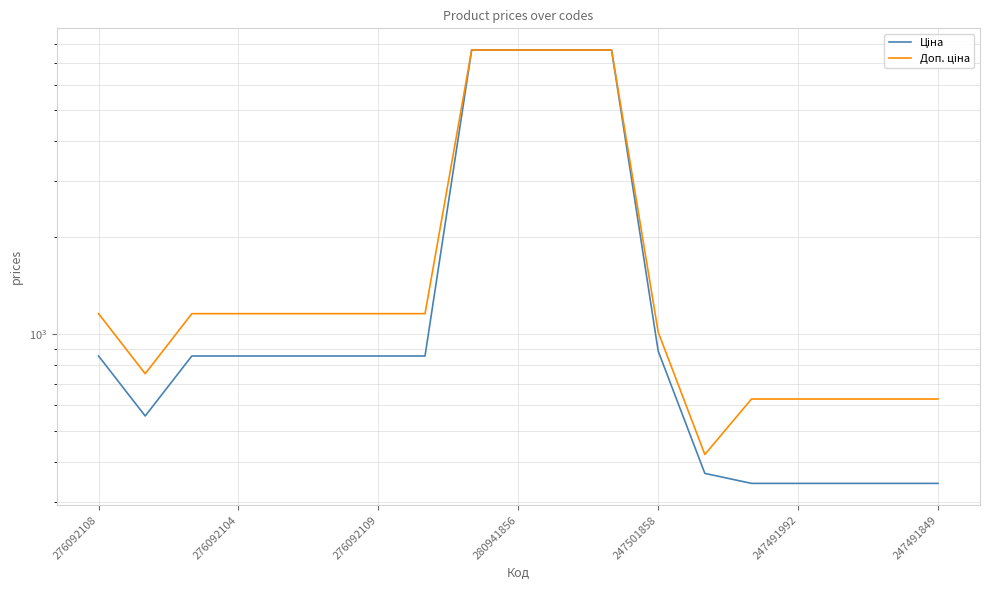

The value of Доп. ціна at 17 is 191.2. True or false?

False